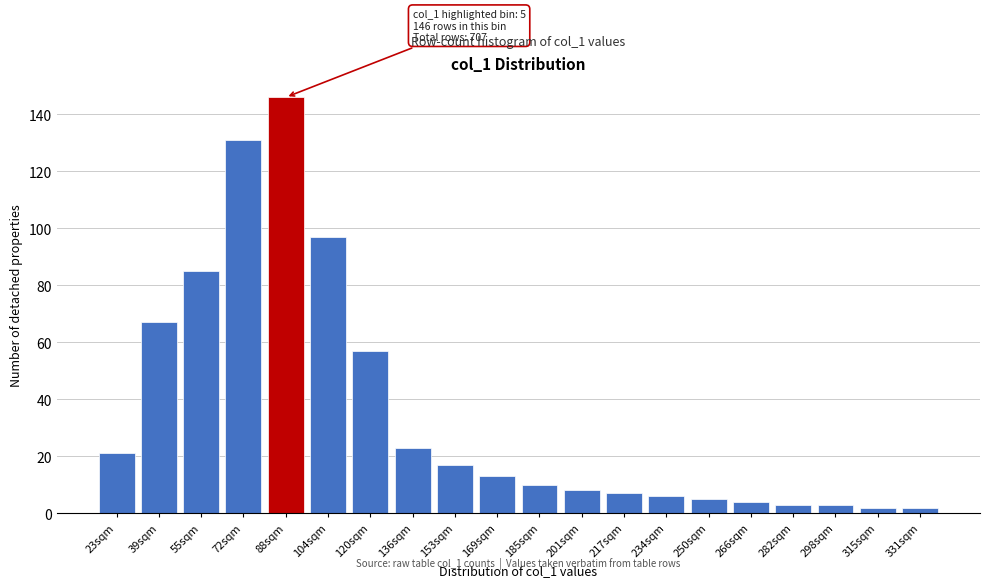

Reading left to right, list all the values displayed in this chart.

21	67	85	131	146	97	57	23	17	13	10	8	7	6	5	4	3	3	2	2